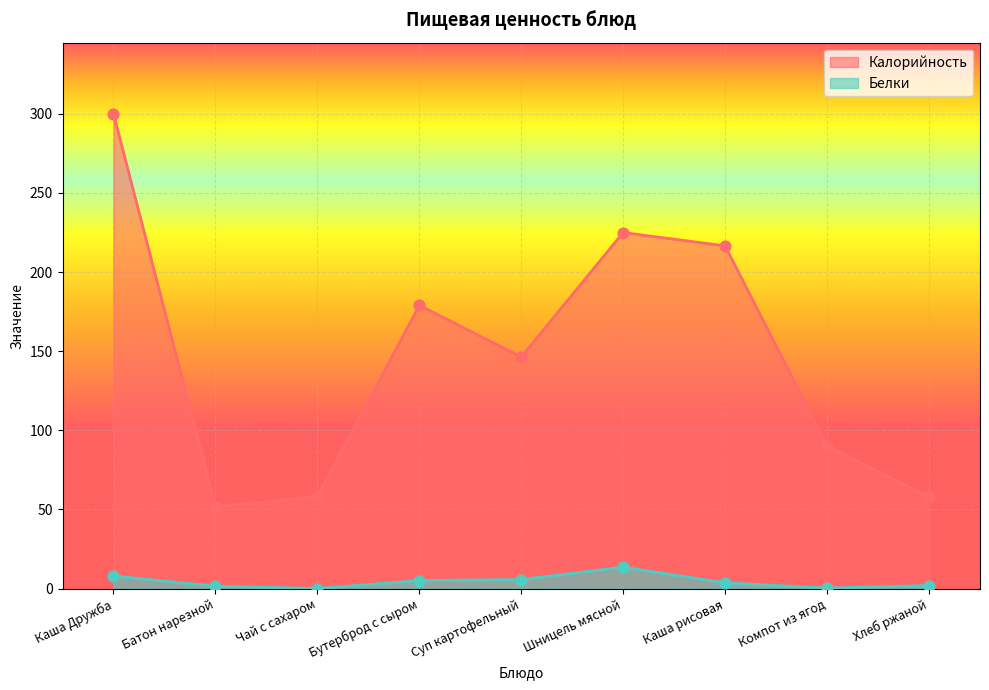

At how many categories does at least one series exceed 208?

3